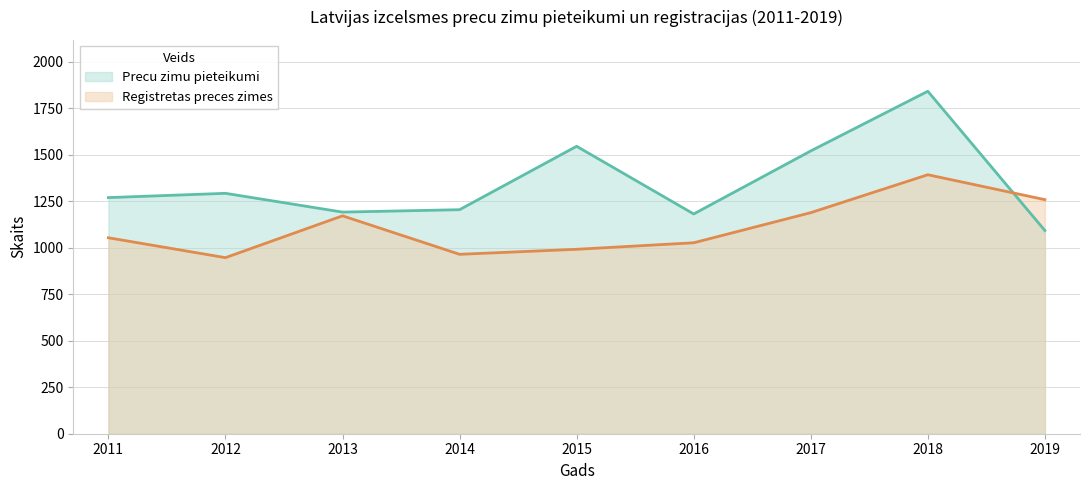

At 2018, list the series in order from largest to smallest.

Precu zimu pieteikumi, Registretas preces zimes